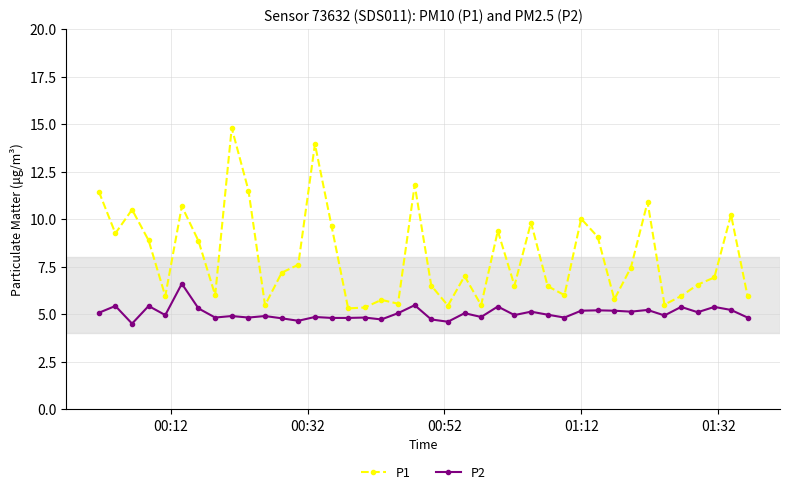

What is the average value of the P2 series?

5.0